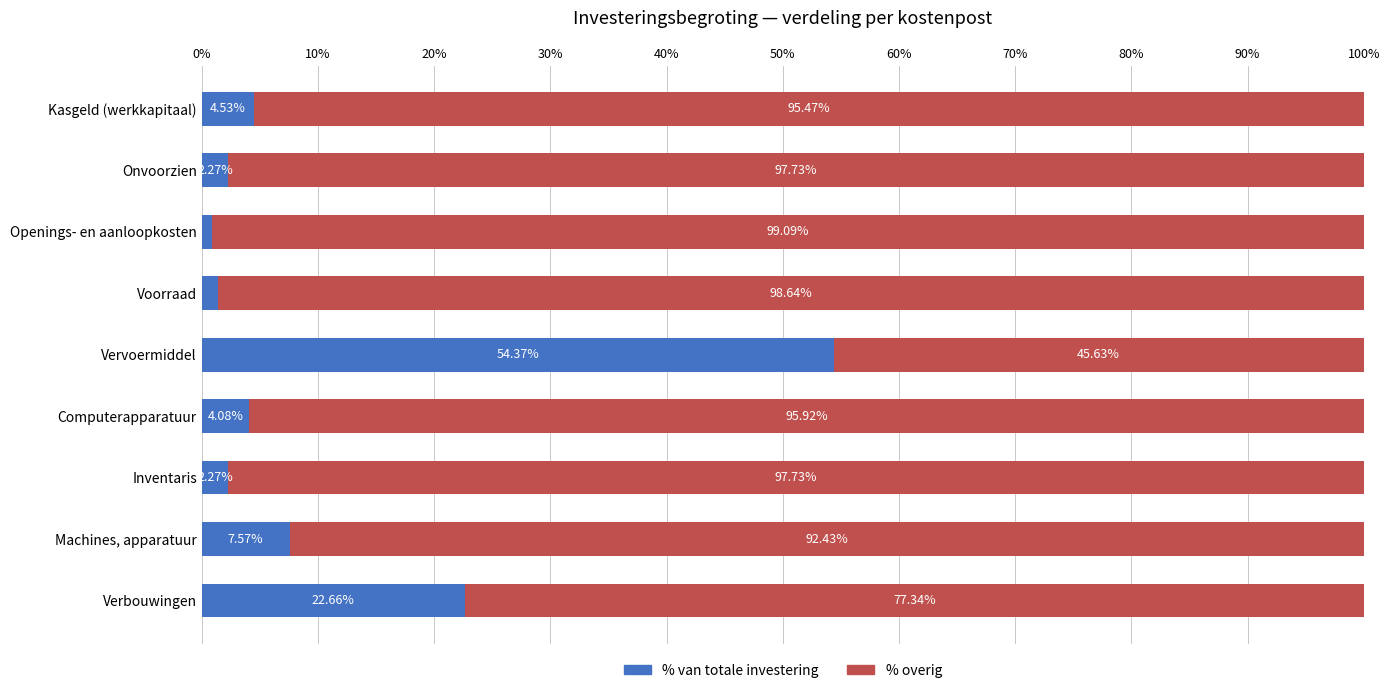

Which category has the lowest value in the % van totale investering series?

Openings- en aanloopkosten